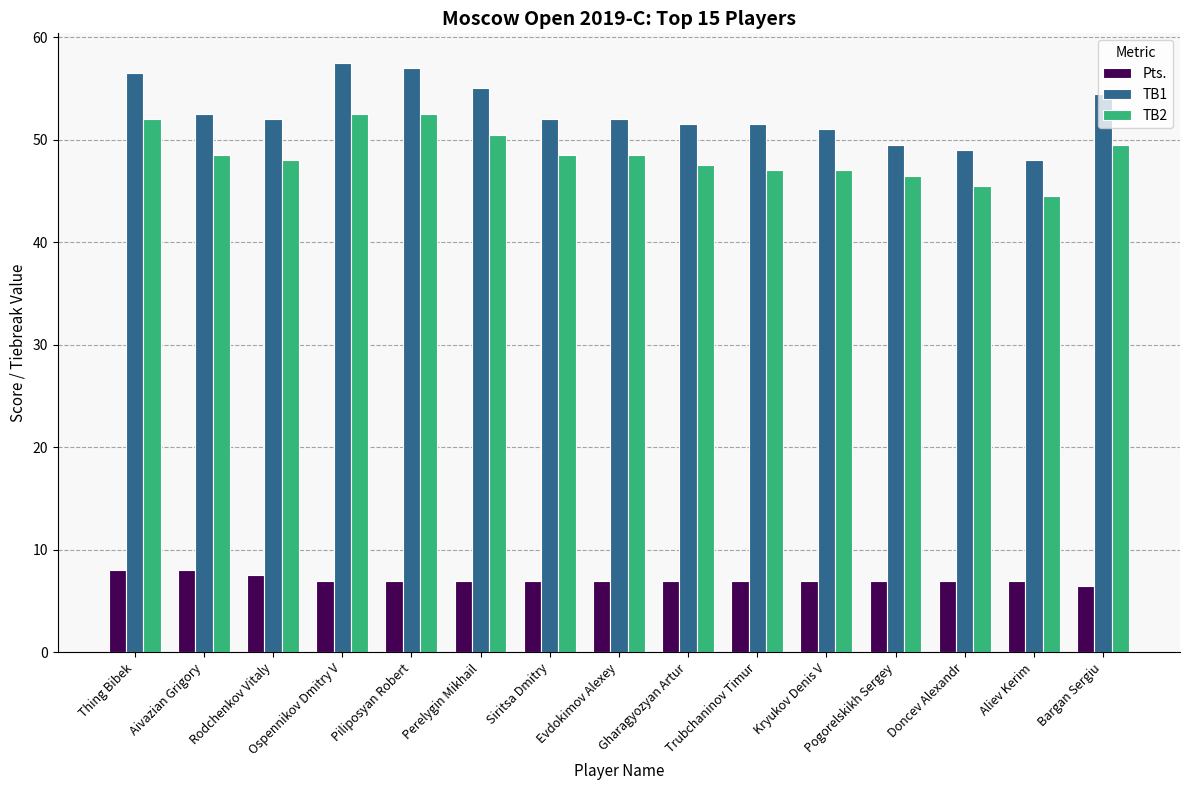

Rank the series by their maximum value, from highest to lowest.

TB1, TB2, Pts.